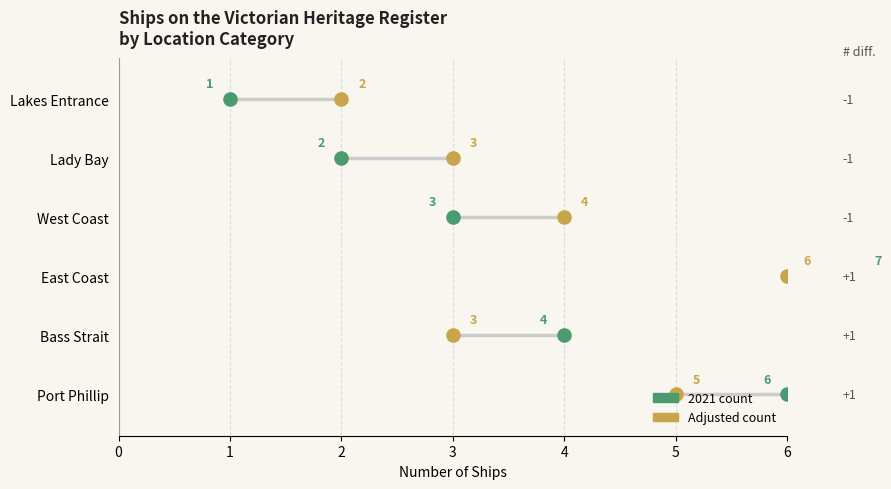

Which series has the widest spread of Y values?

2021